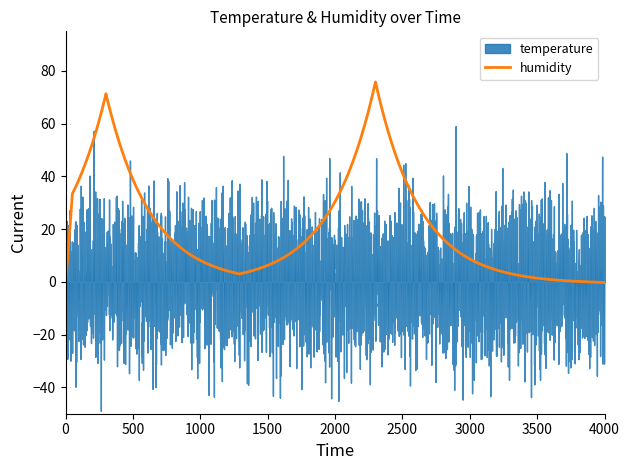

What is the highest value of the humidity series?

75.8